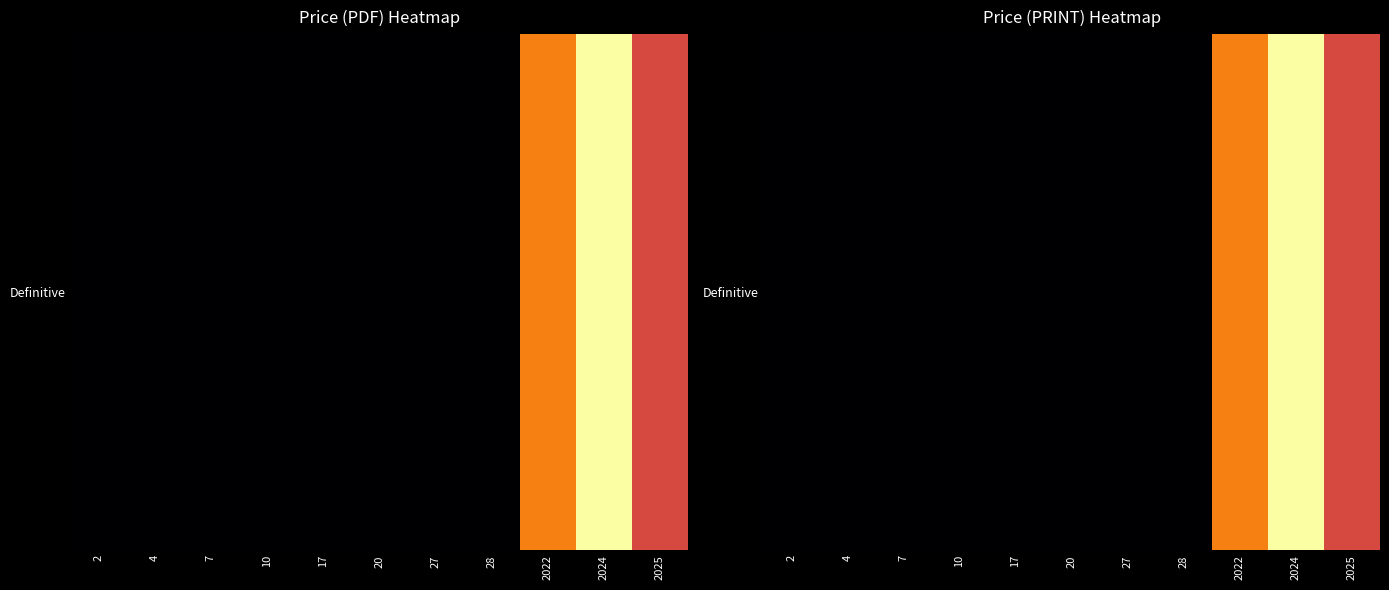

What is the maximum value shown in the chart?

350.0